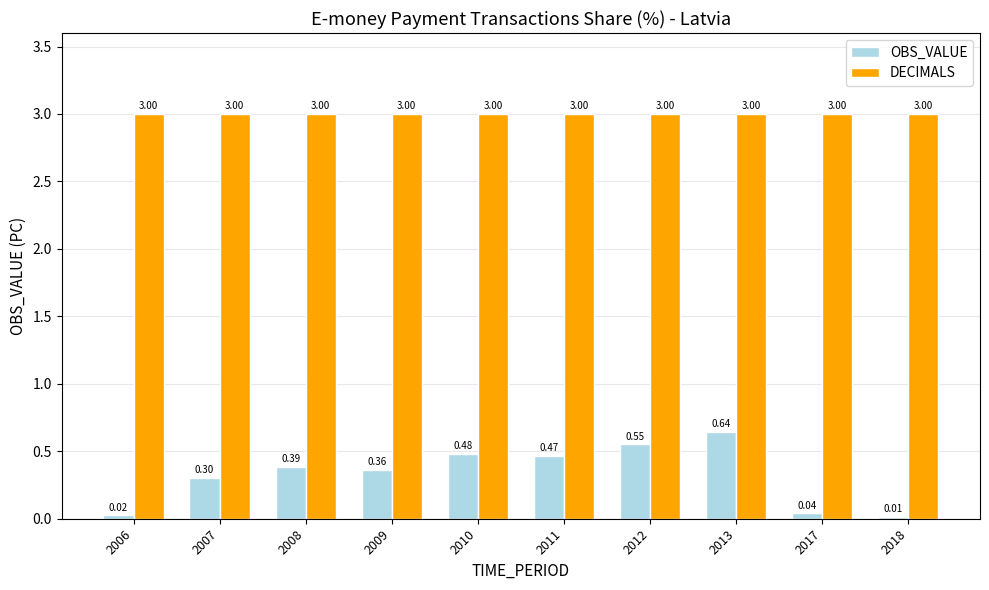

What is the lowest value of the DECIMALS series?

3.0